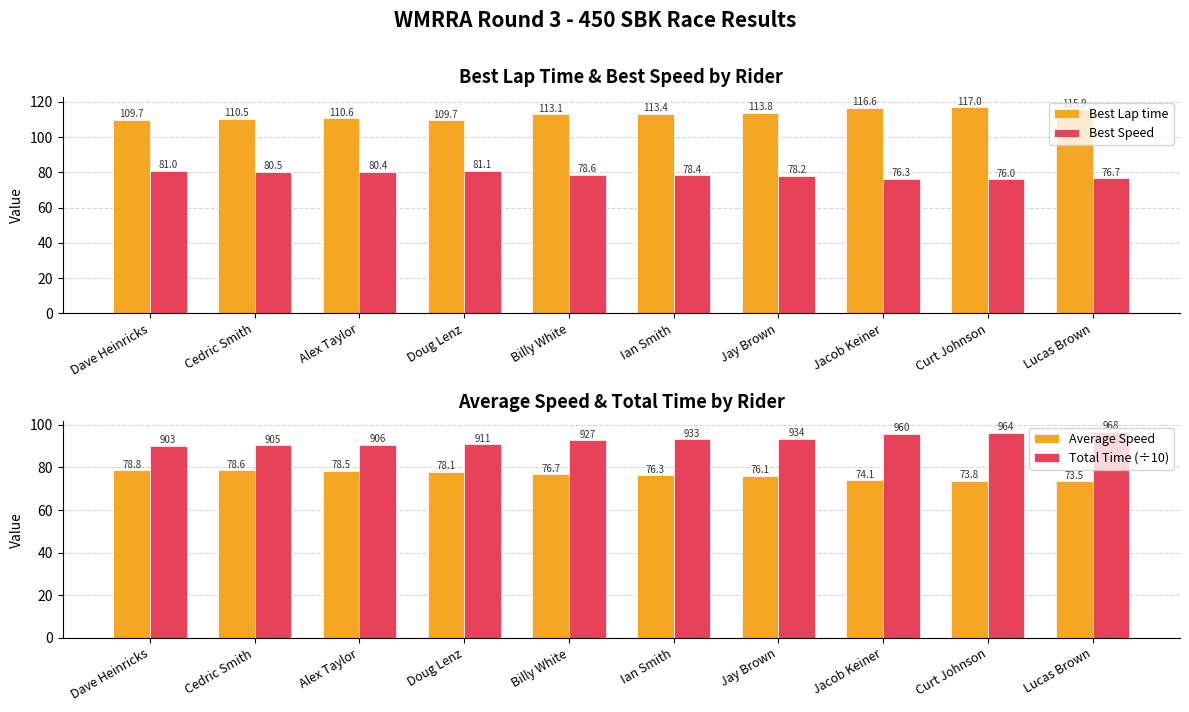

Which series changed the most between Dave Heinricks and Jacob Keiner?

Best Lap time